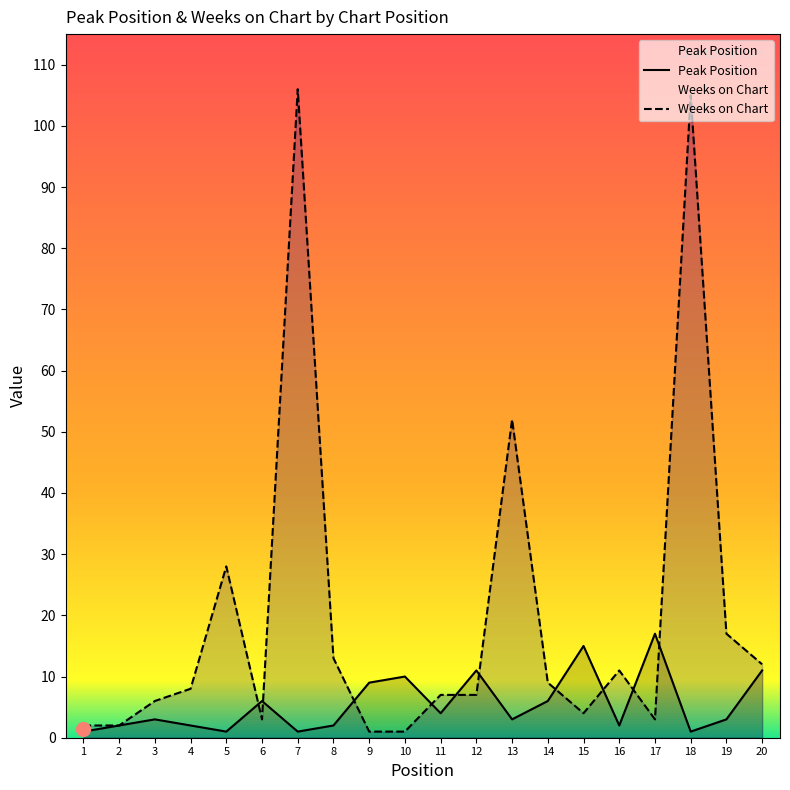

What is the sum of the Weeks on Chart values at 9 and 8?

14